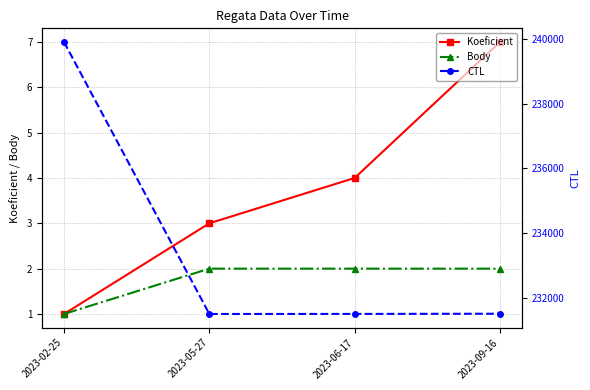

How many data points in Koeficient are above 4?

1